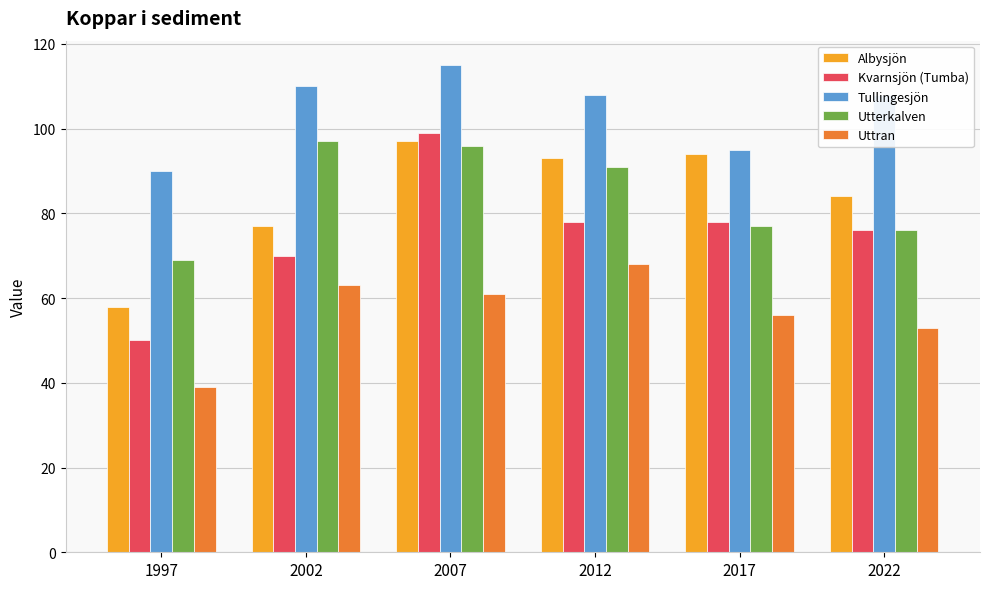

Which series has the largest range (max minus min)?

Kvarnsjön (Tumba)